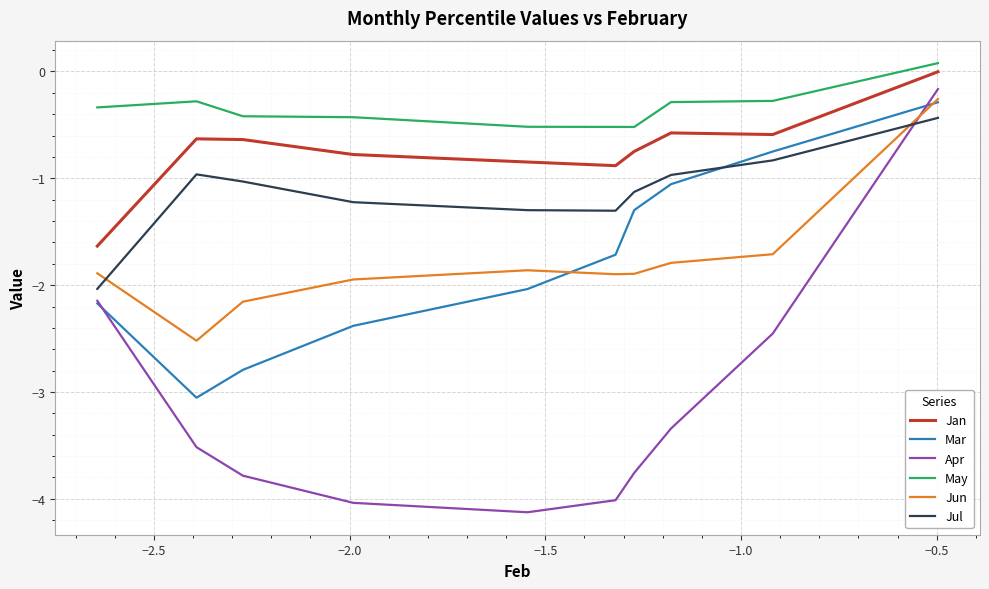

What is the lowest value of the Apr series?

-4.1